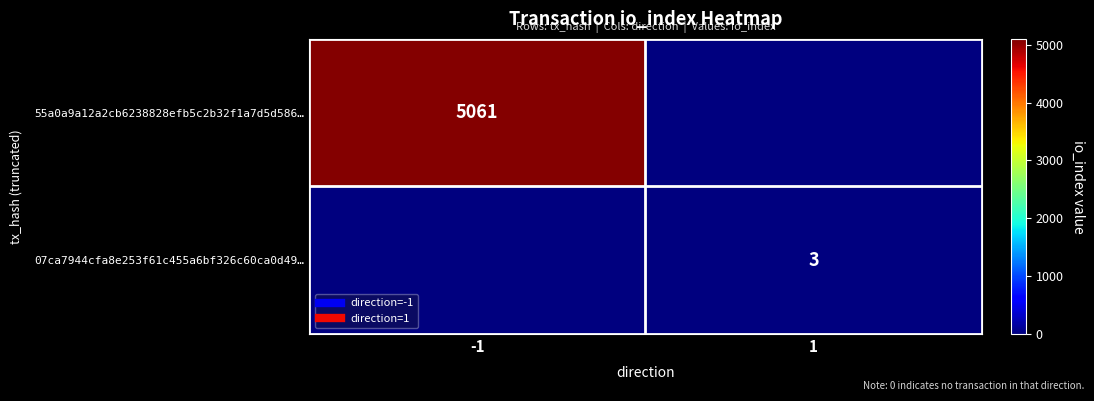

What is the greatest value displayed?

5061